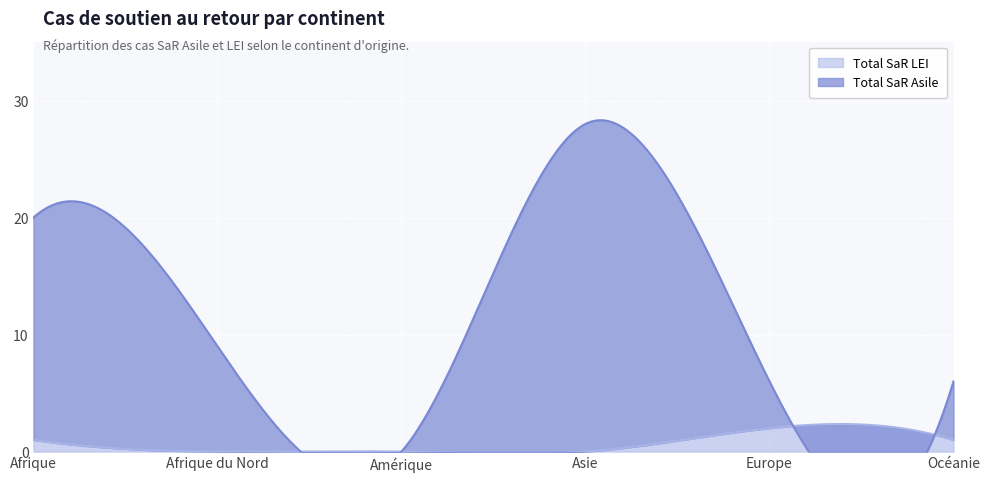

What is the highest value of the Total SaR LEI series?

2.4